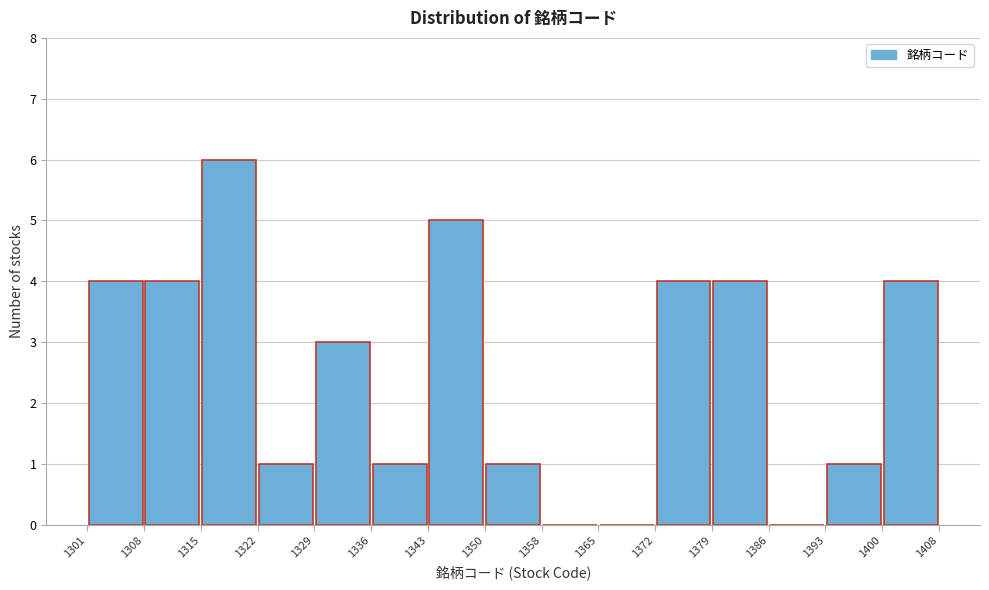

What is the height of the bar covering 1308 to 1315 on the x-axis? The values are not printed on the chart, so give them approximately, as read against the axis.

4